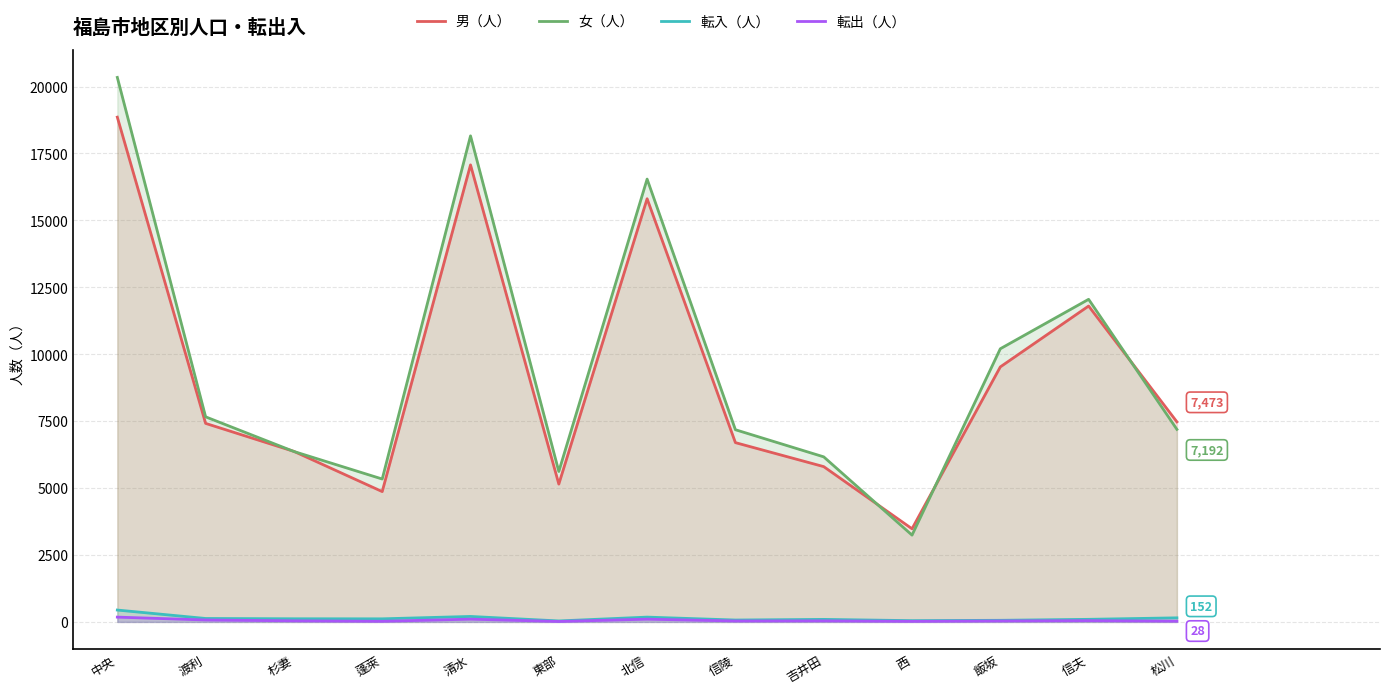

What is the sum of all 転入（人） values?

1741